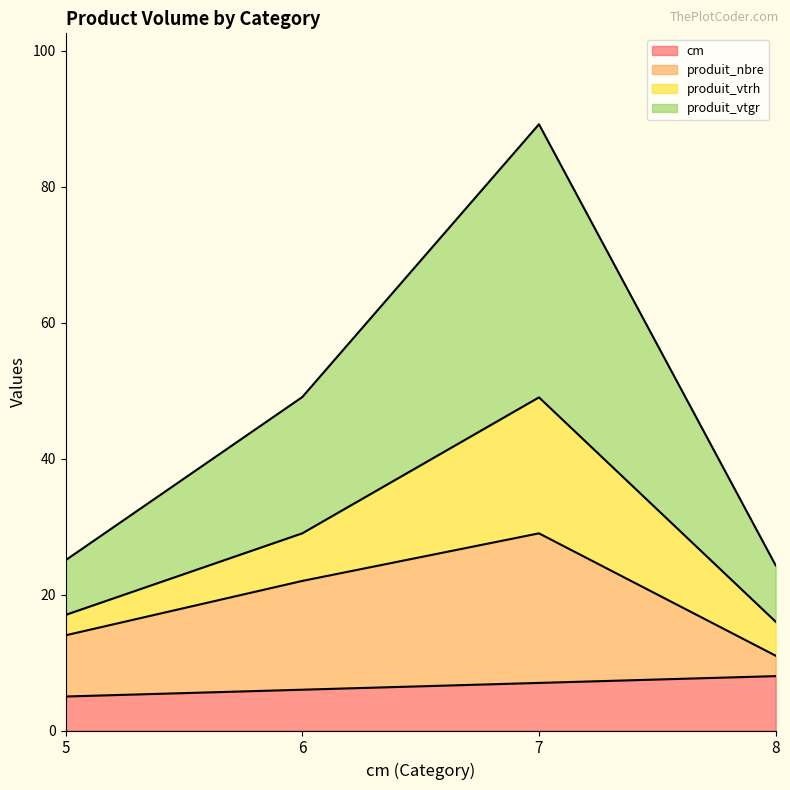

What is the minimum value for cm?

5.0